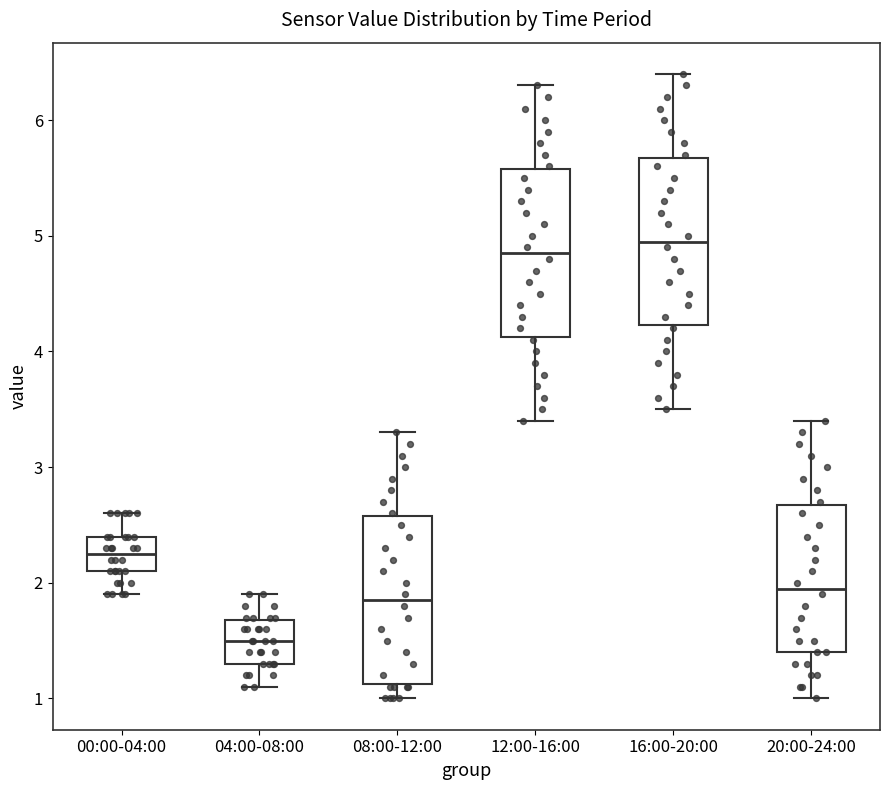

Reading left to right, transcribe this box plot: for each box, give where its median line is, the range the box spans, and where its two whiskers end, as read against the y-axis. The values are not printed on the chart, so give them approximately, as read against the axis.

00:00-04:00: median 2.3, box 2.1 to 2.4, whiskers 1.9 to 2.6
04:00-08:00: median 1.5, box 1.3 to 1.7, whiskers 1.1 to 1.9
08:00-12:00: median 1.9, box 1.1 to 2.6, whiskers 1.0 to 3.3
12:00-16:00: median 4.9, box 4.1 to 5.6, whiskers 3.4 to 6.3
16:00-20:00: median 5.0, box 4.2 to 5.7, whiskers 3.5 to 6.4
20:00-24:00: median 2.0, box 1.4 to 2.7, whiskers 1.0 to 3.4